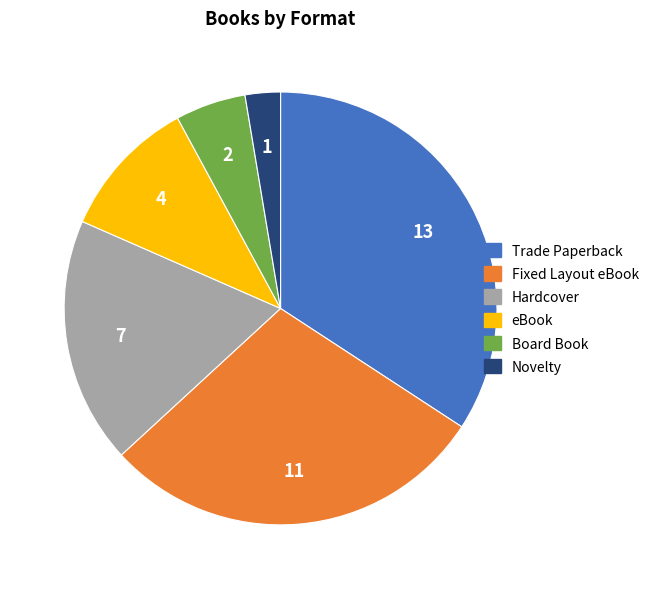

Does eBook represent more than half of the total?

No